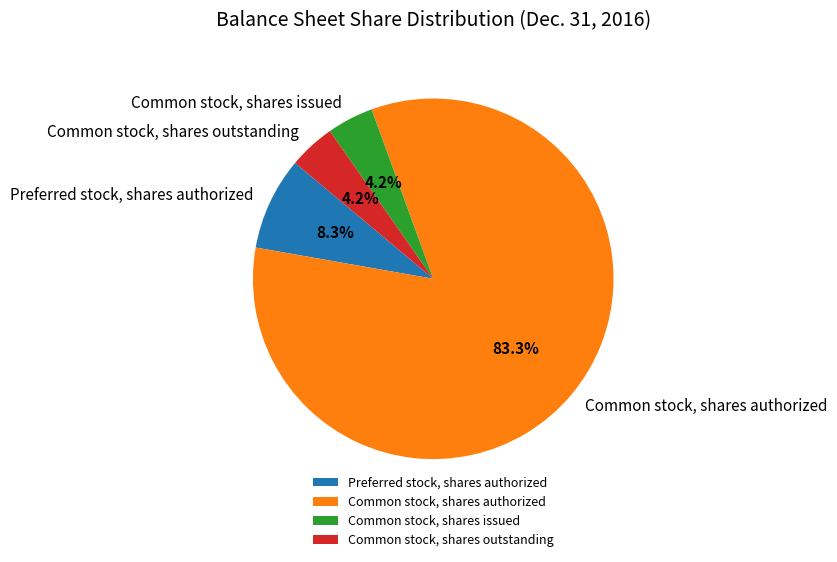

Which slice represents more than half of the pie?

Common stock, shares authorized